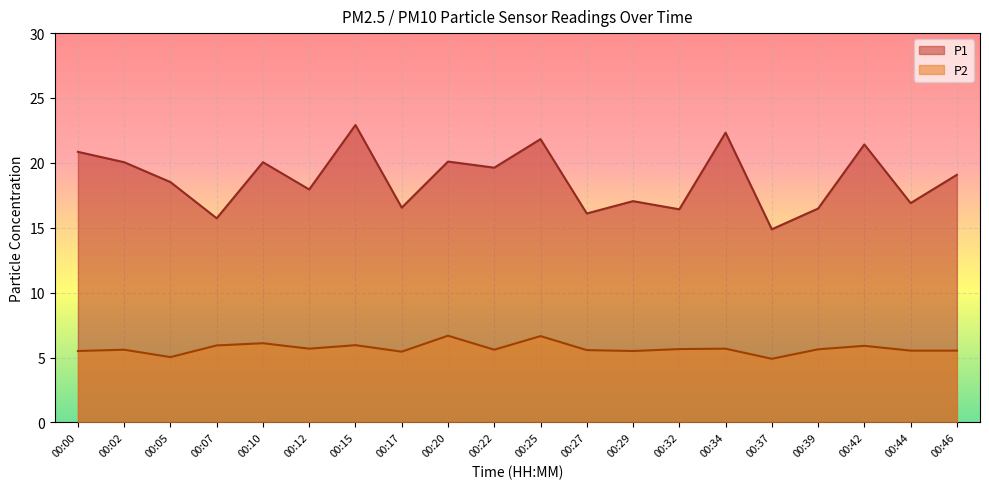

What is the sum of the P1 values at 00:34 and 00:27?

38.4